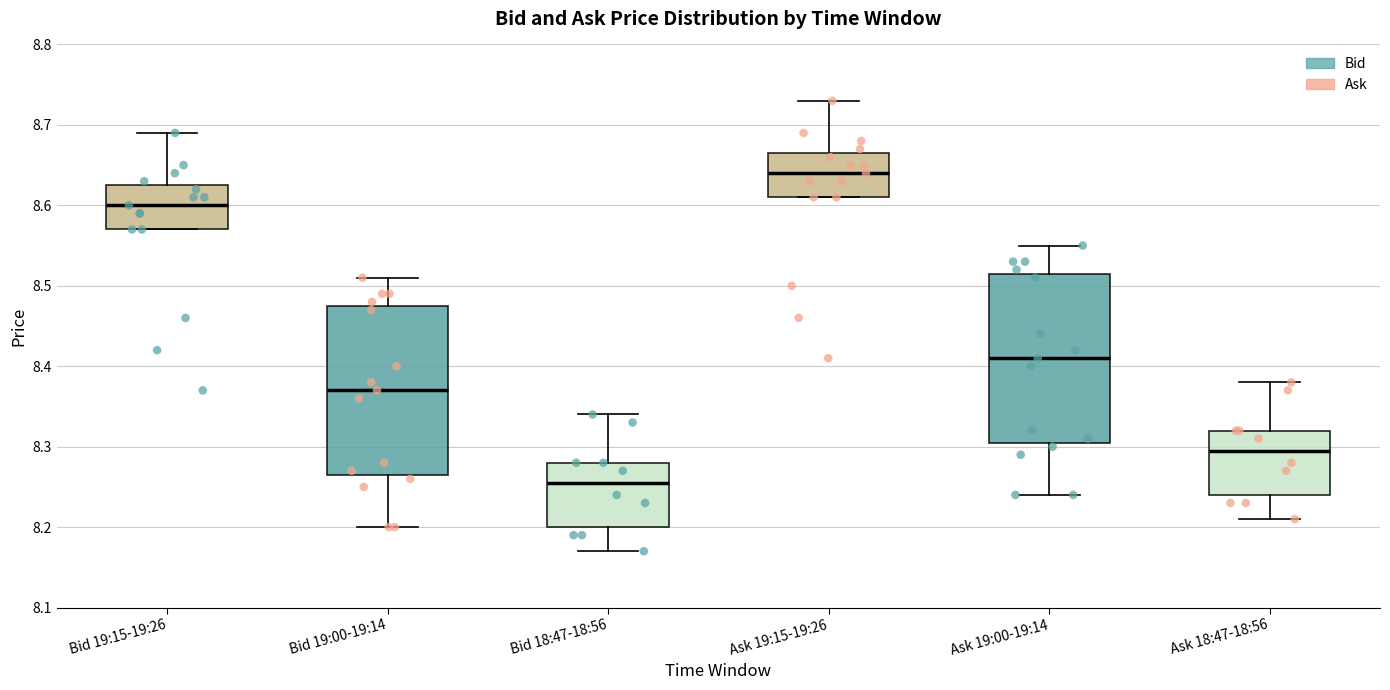

Which box's median line is the lowest?

Bid 18:47-18:56